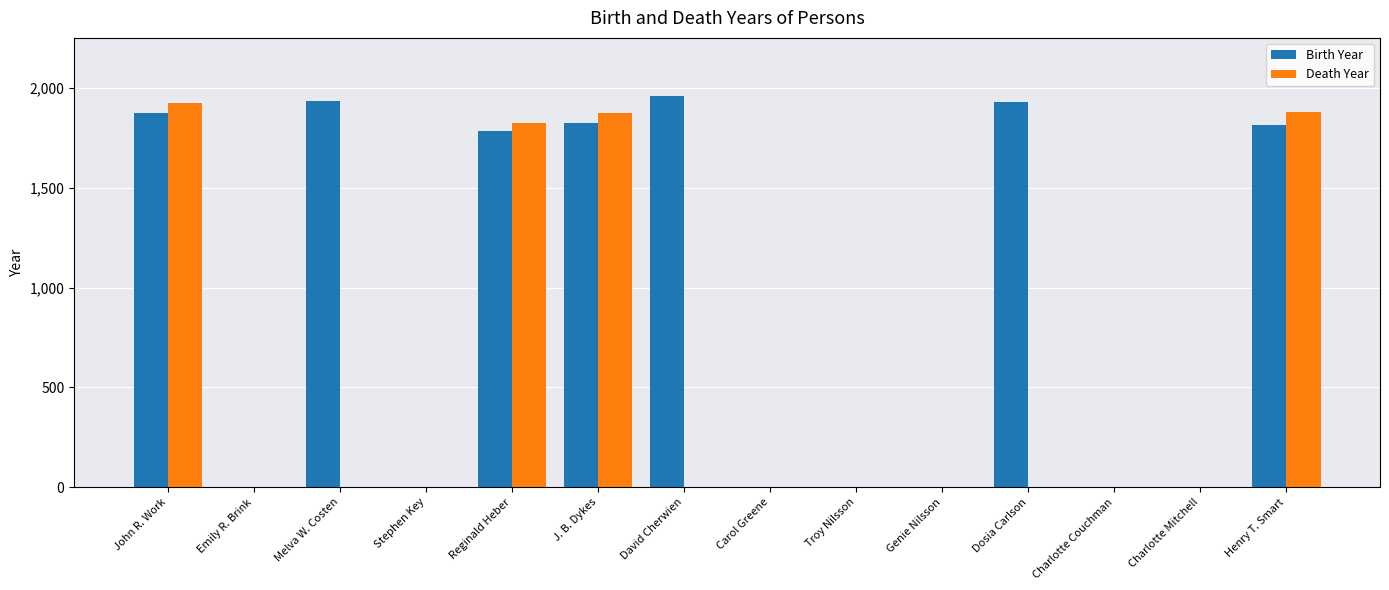

Count the number of categories in the chart.

14